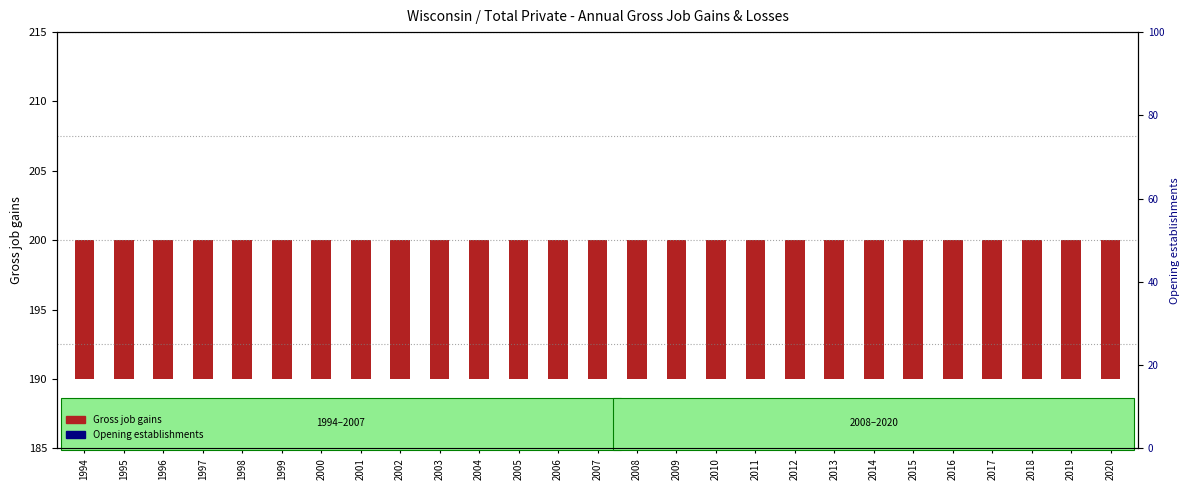

At which category is the sum across all series the highest?

1994